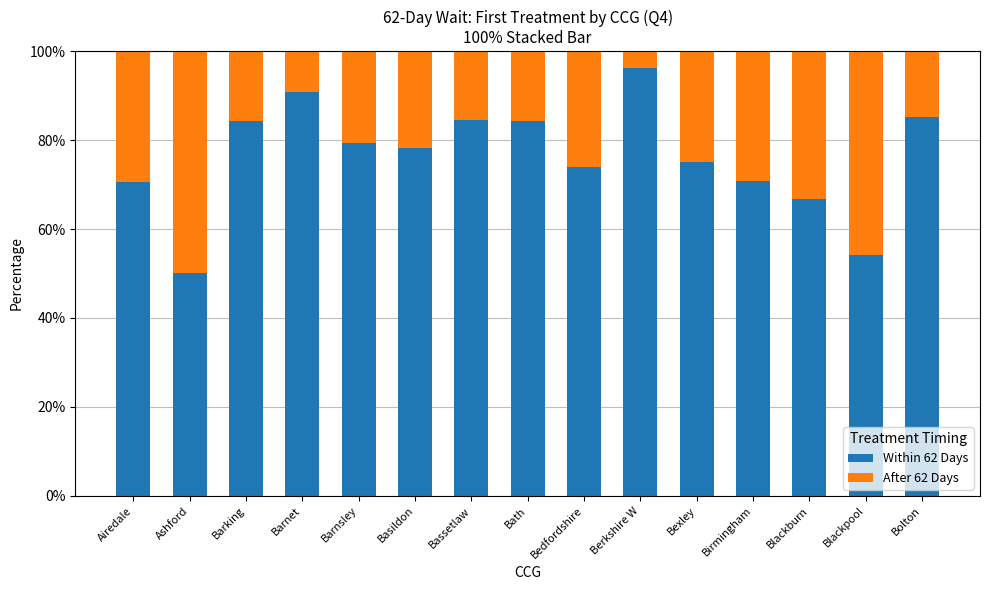

What is the difference between the Within 62 Days values at Bassetlaw and Blackpool?

30.4